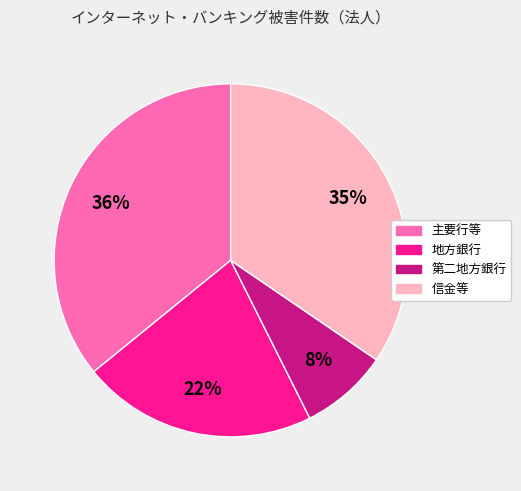

Count the number of slices in the pie.

4